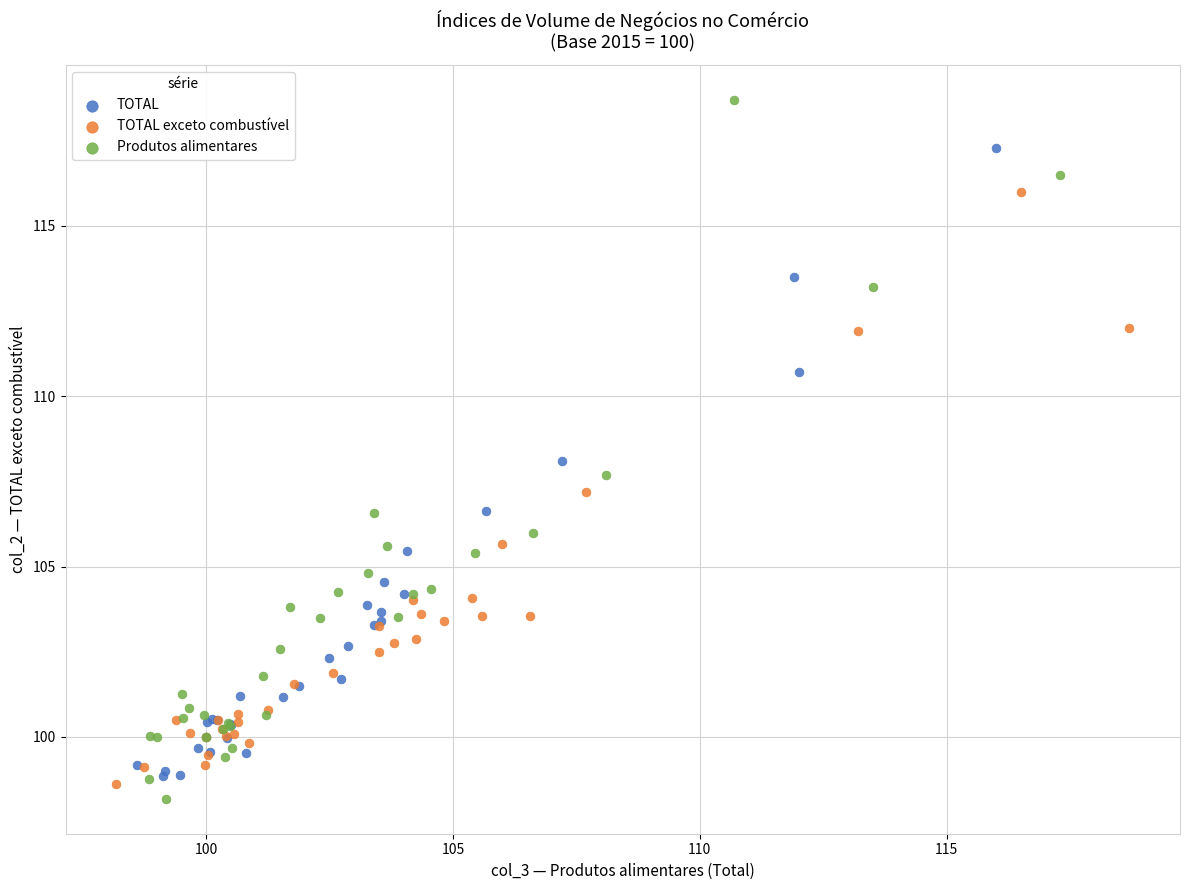

Which series has the largest Y range (max minus min)?

Produtos alimentares